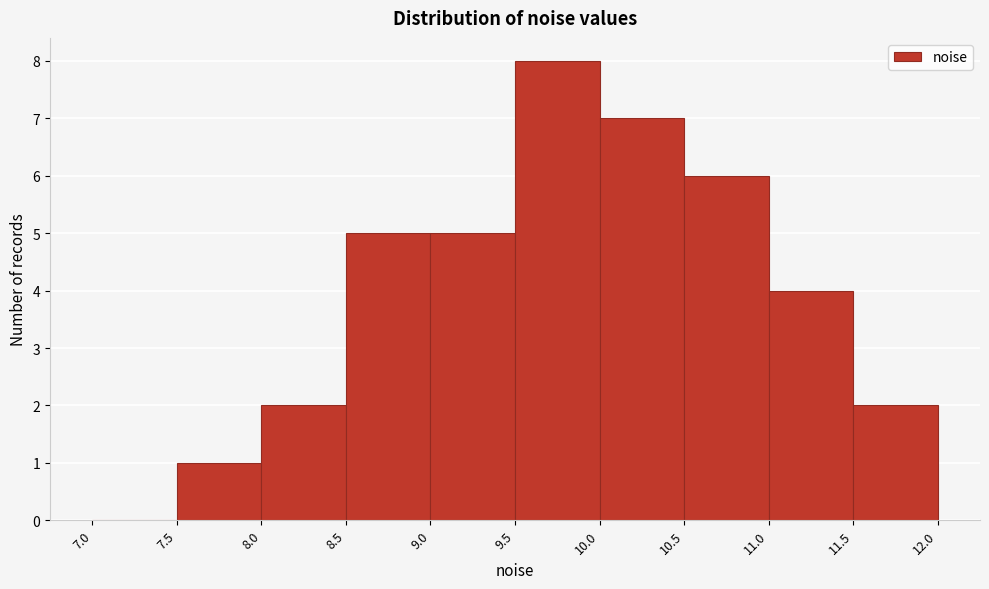

Over which range of the x-axis is the bar tallest?

9.5 to 10.0